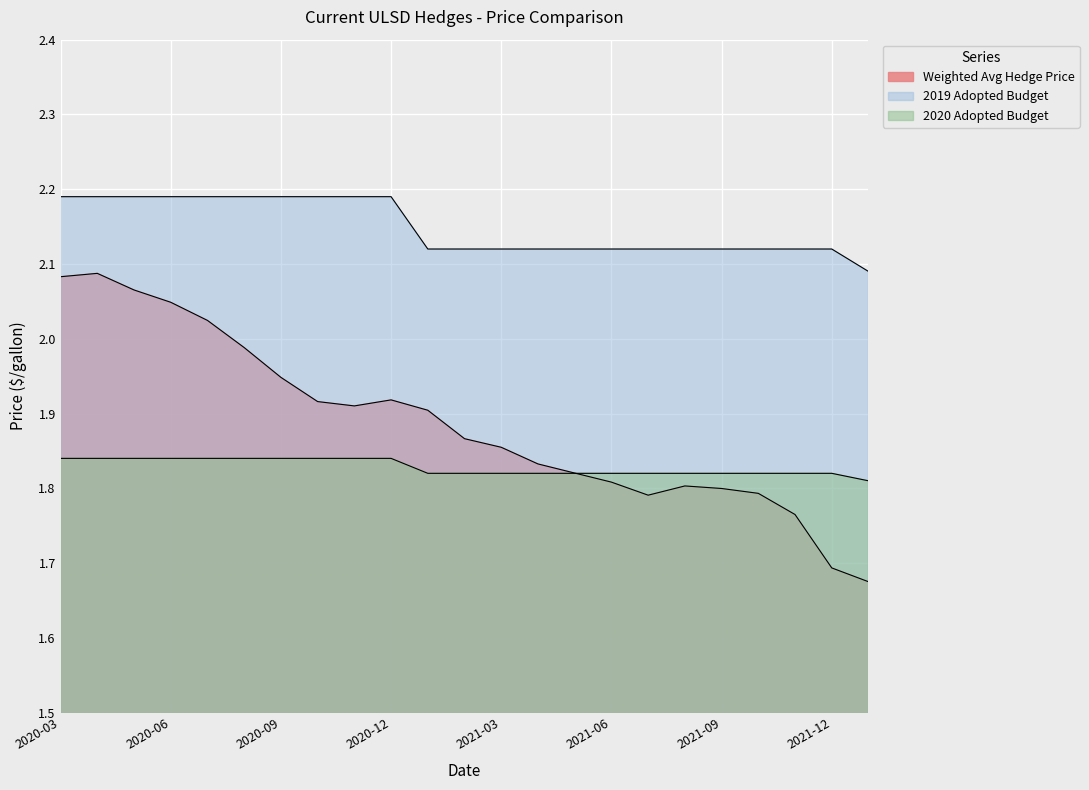

Is the value of Weighted Avg Hedge Price at 2020-04 greater than the value of 2020 Adopted Budget at 2022-01?

Yes